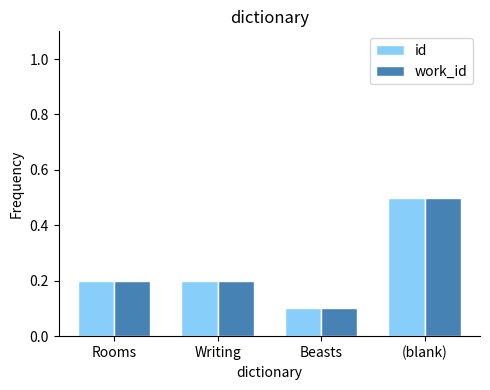

What is the highest value of the work_id series?

0.5